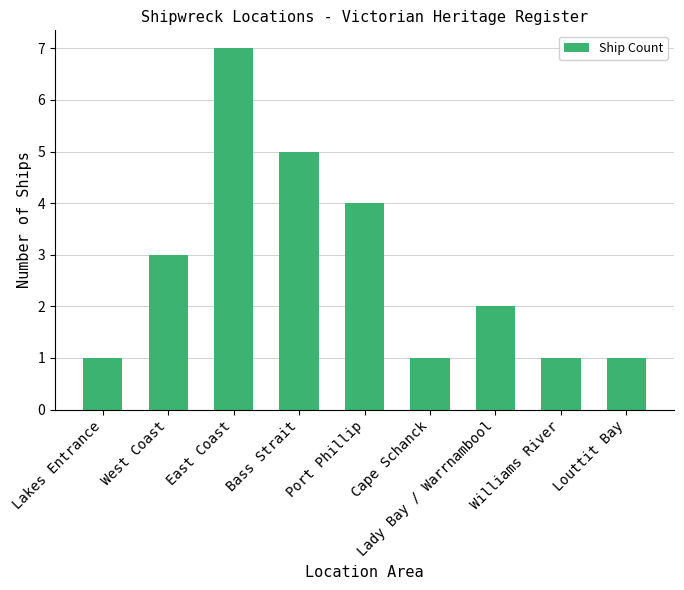

What position from the right is Louttit Bay?

1